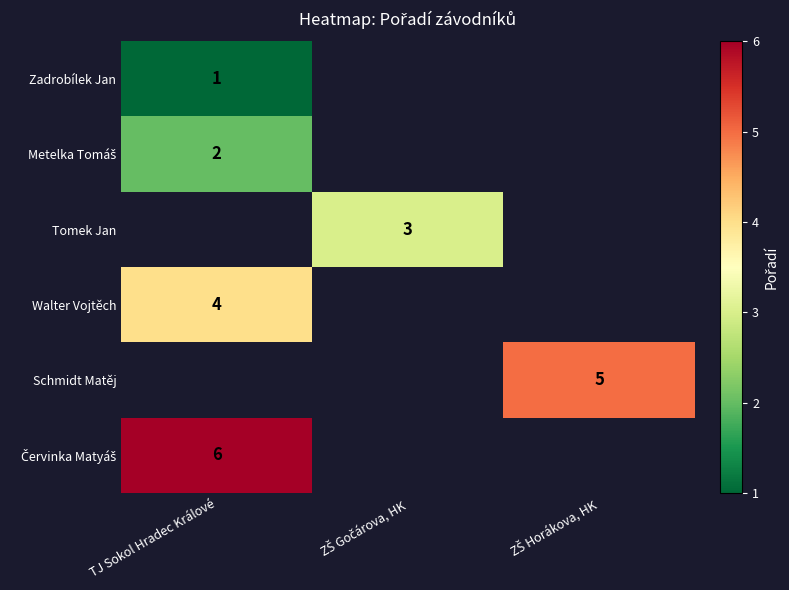

Which category has the lowest value across all series?

TJ Sokol Hradec Králové